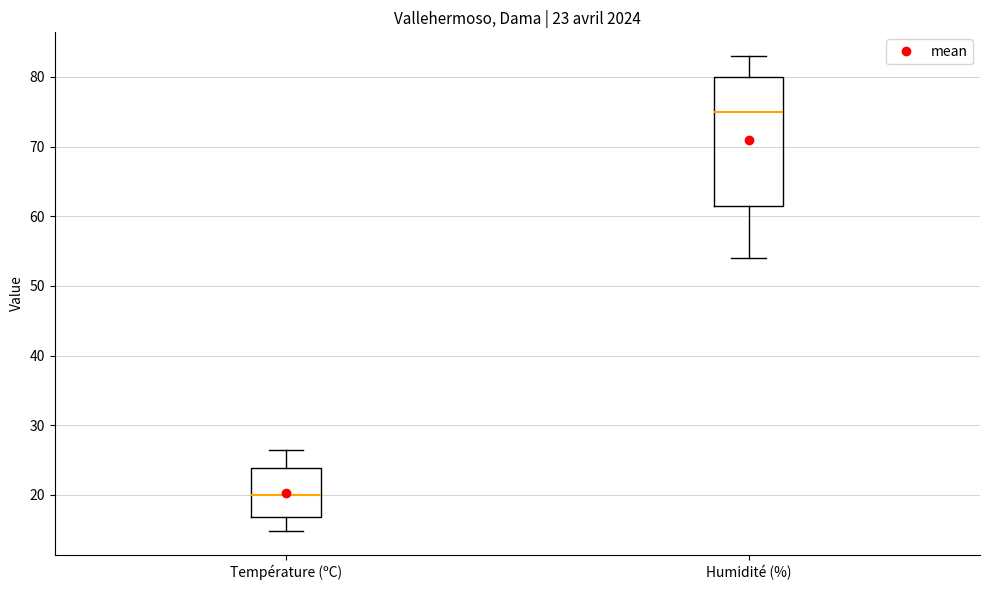

Which box is the tallest, from its lower edge to its upper edge?

Humidité (%)